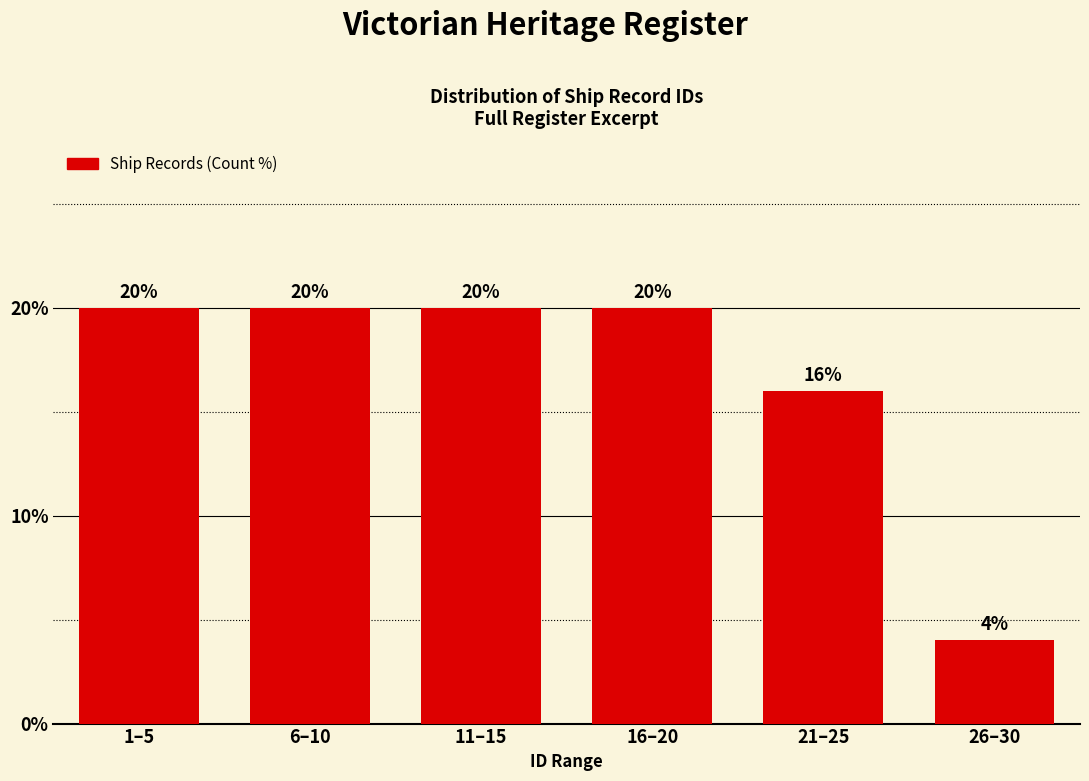

Reading left to right, list all the values displayed in this chart.

20	20	20	20	16	4